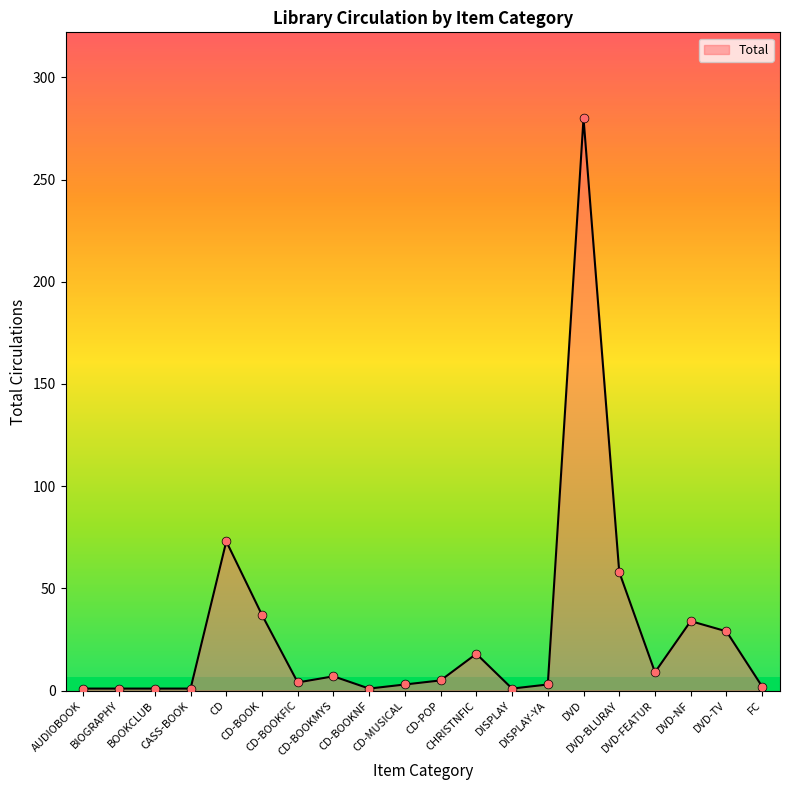

What is the change in value from CD to DVD?

+207